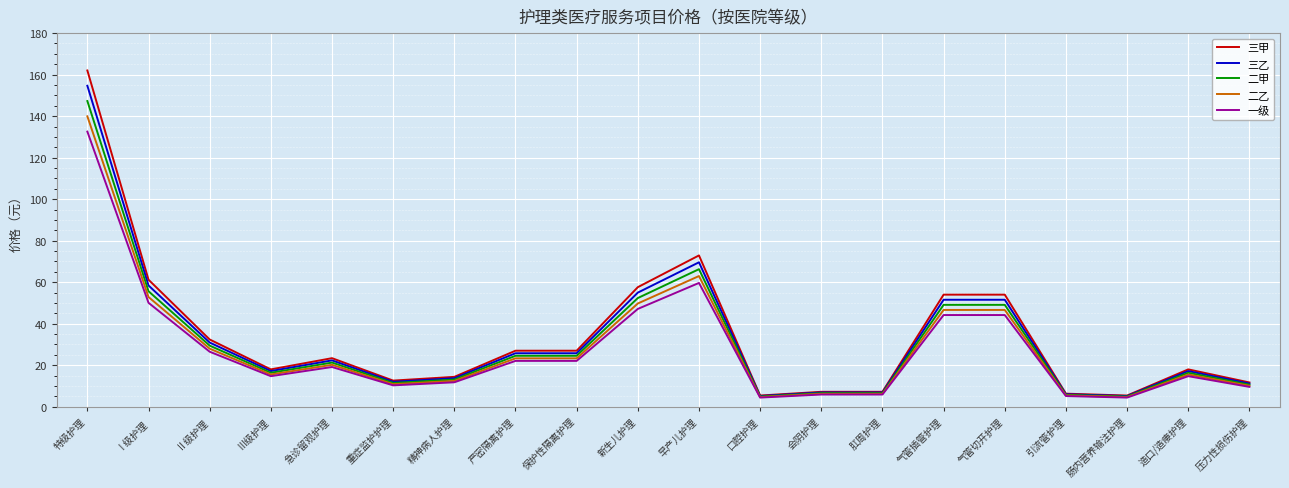

What are all the series names shown in the legend?

三甲, 三乙, 二甲, 二乙, 一级